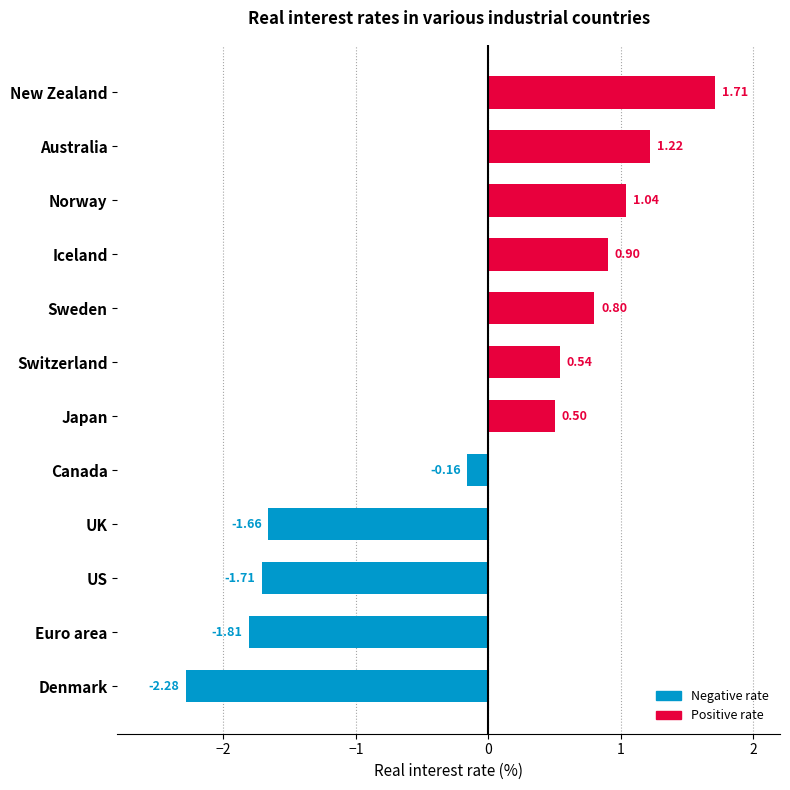

How many bars are there in total?

12